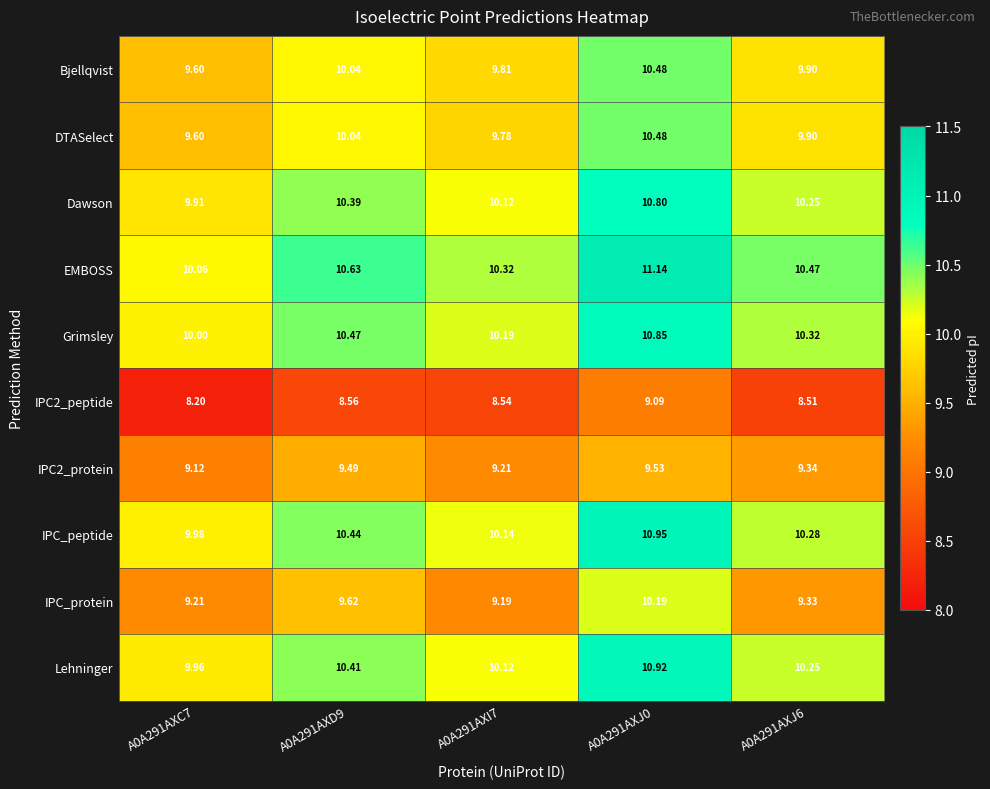

Is the value of IPC2_protein at A0A291AXJ6 greater than the value of Dawson at A0A291AXJ6?

No